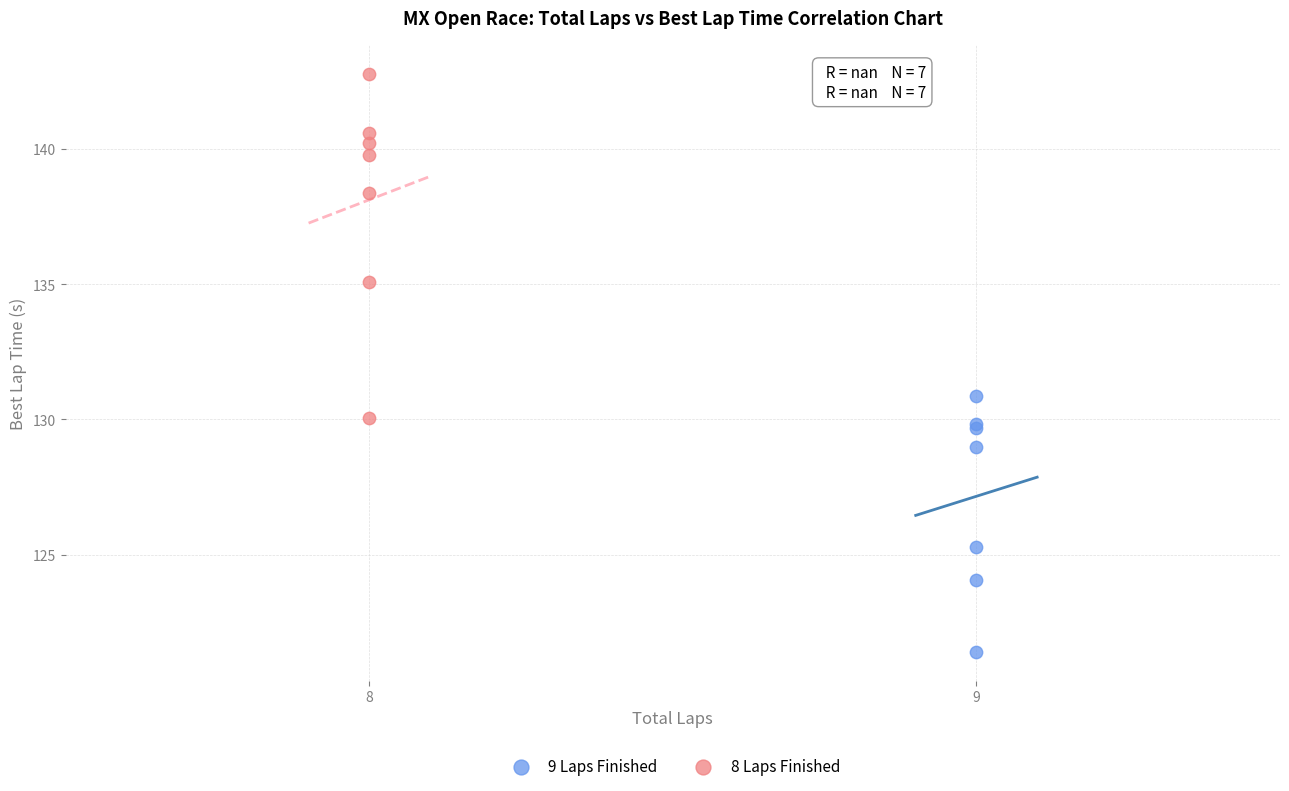

Which series reaches the maximum Y coordinate?

8 Laps Finished